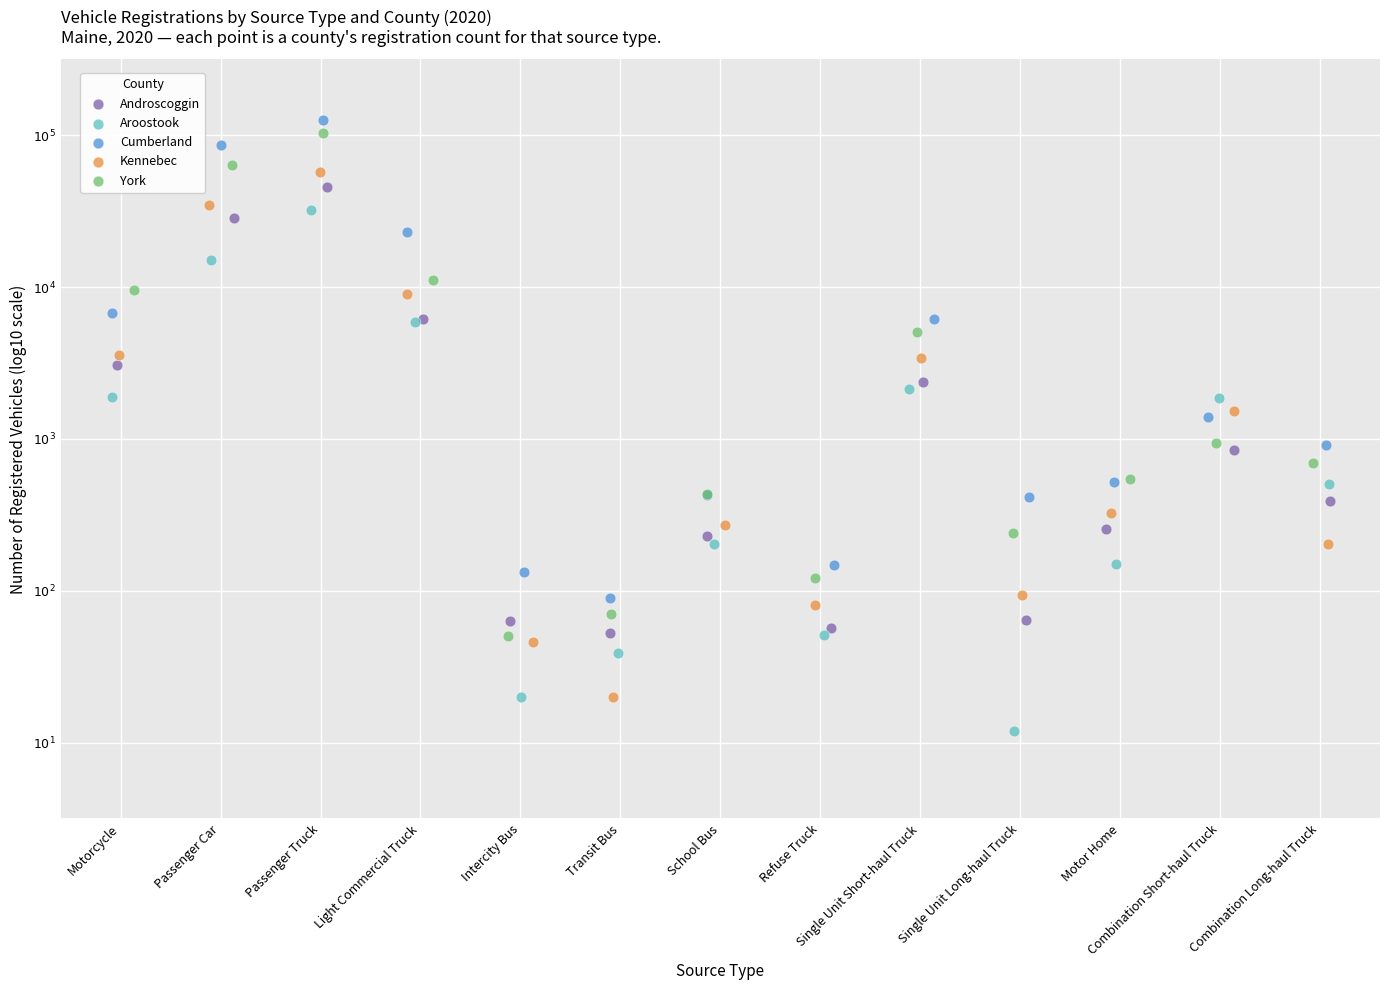

Which series contains the lowest Y value?

Aroostook